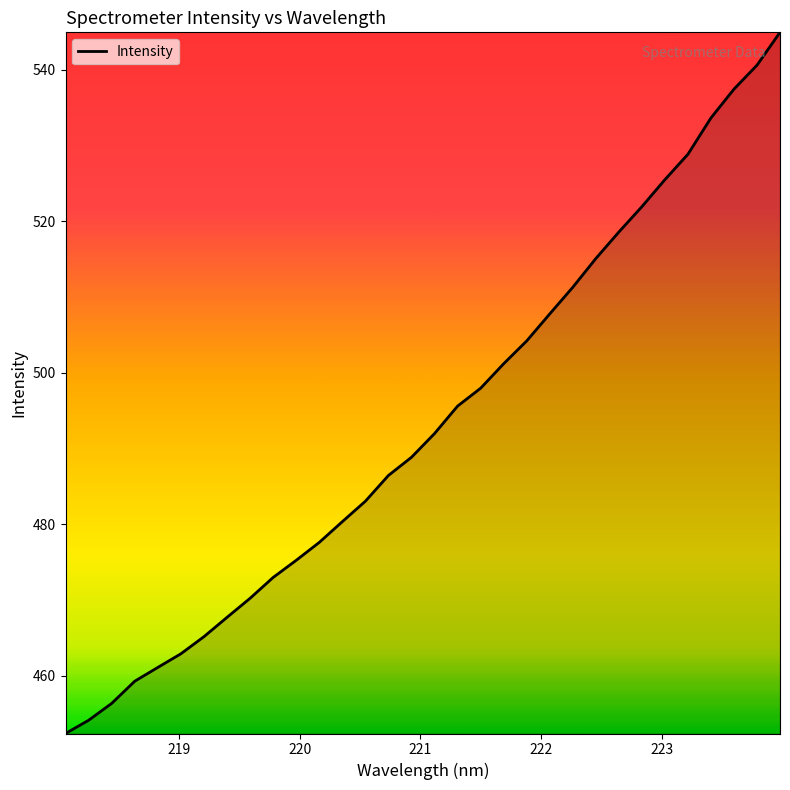

What is the minimum value shown in the chart?

452.4